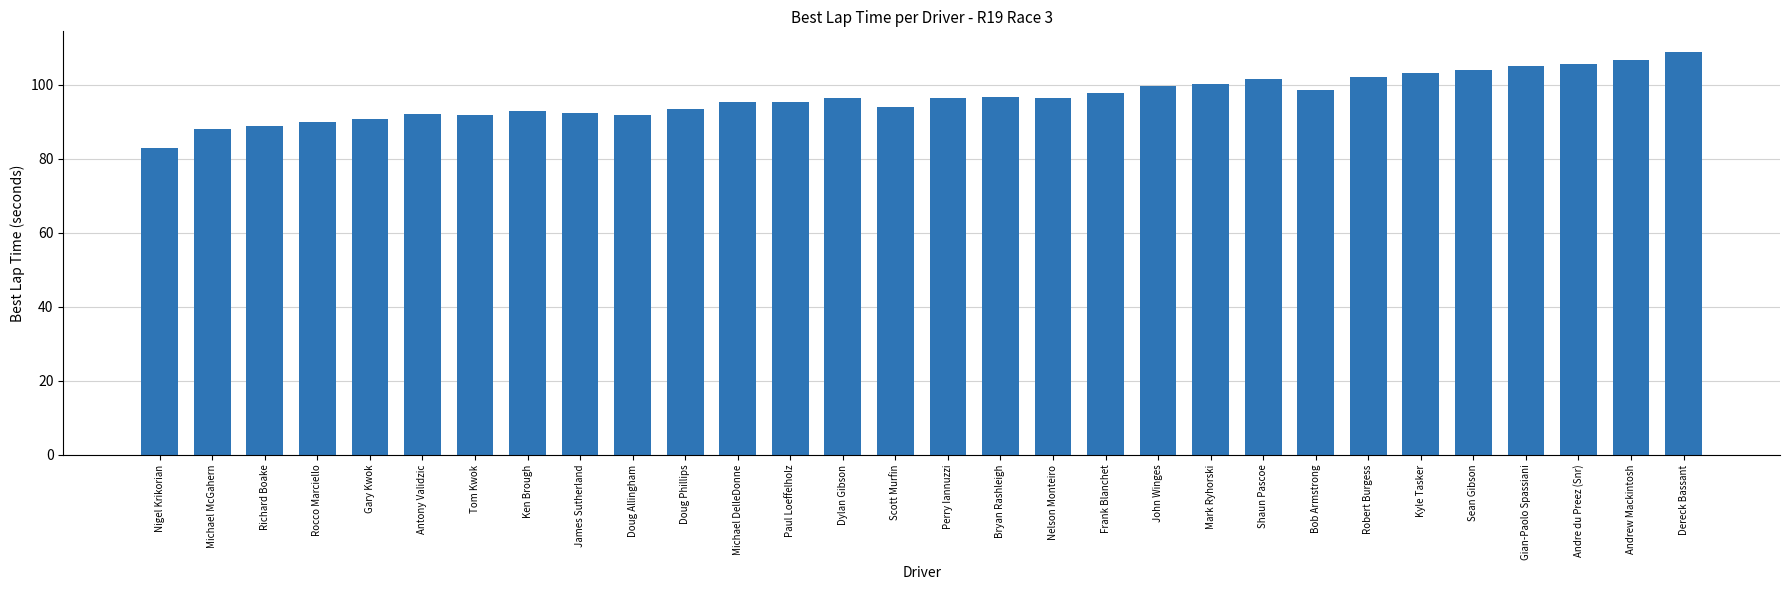

What is the sum of the values at Gian-Paolo Spassiani and Nigel Krikorian?

187.9